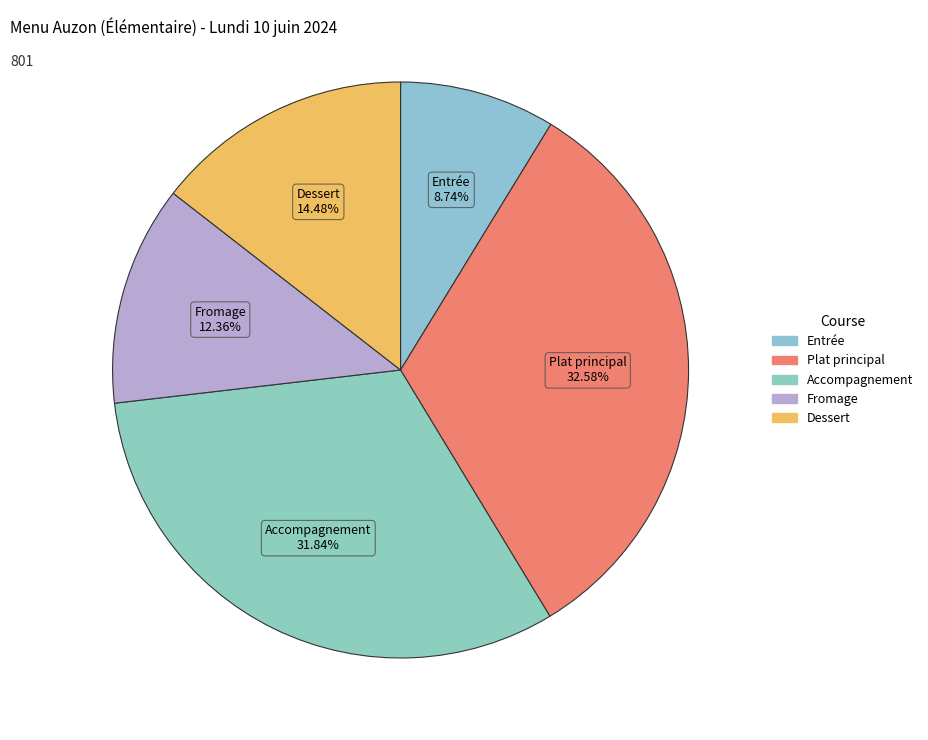

How many segments does this pie chart have?

5